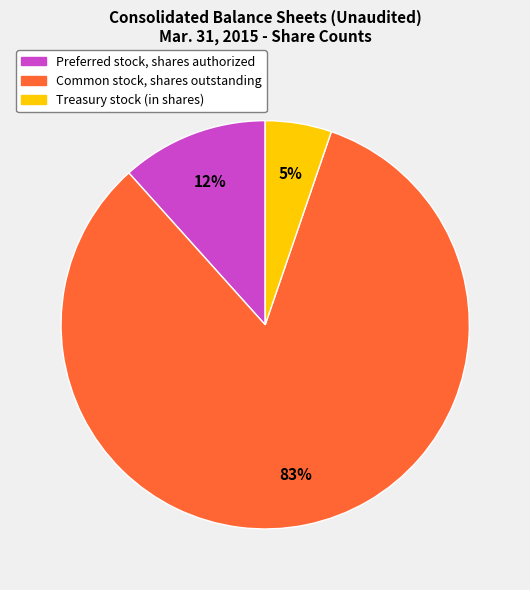

What percentage is the Common stock, shares outstanding slice, to the nearest percent?

83%